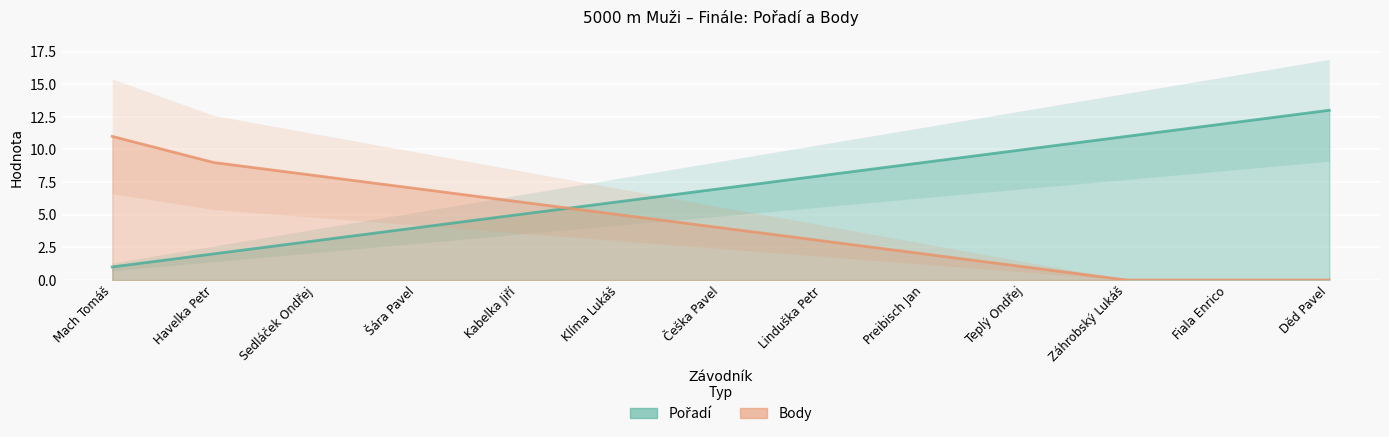

What is the highest value of the Body series?

11